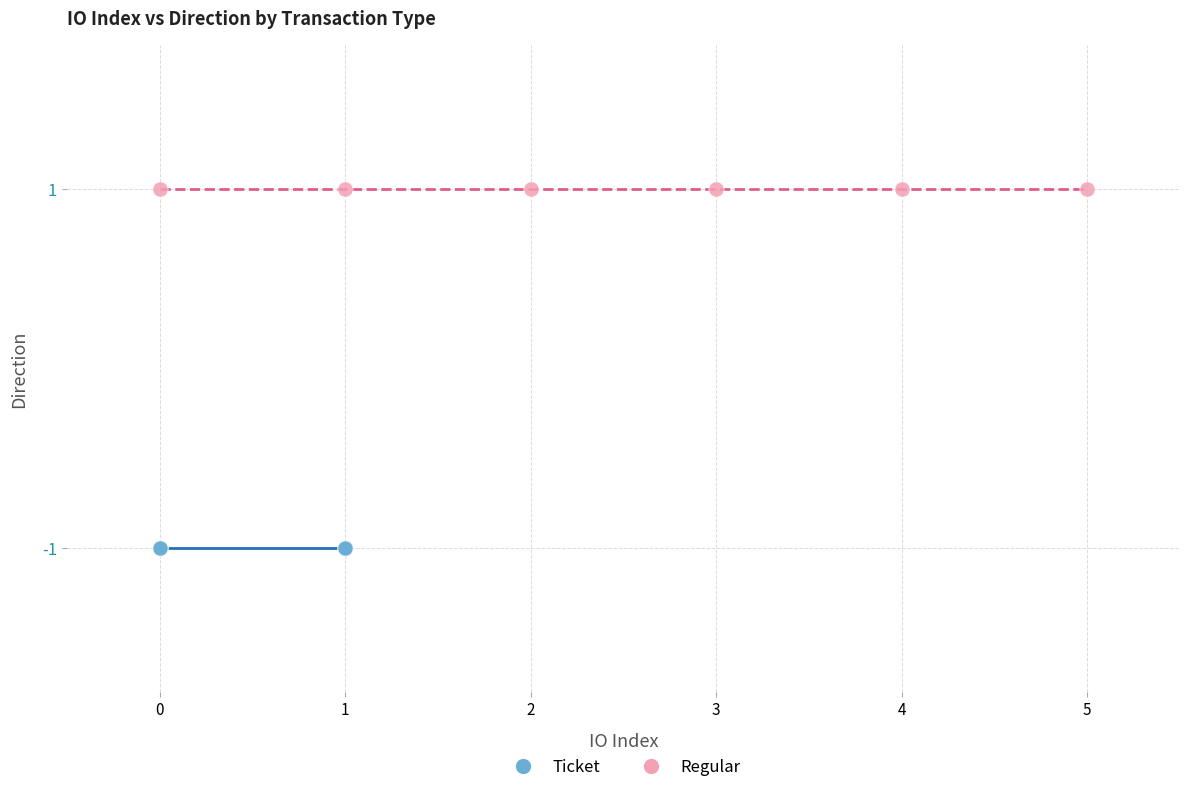

Which series contains the highest Y value?

Regular